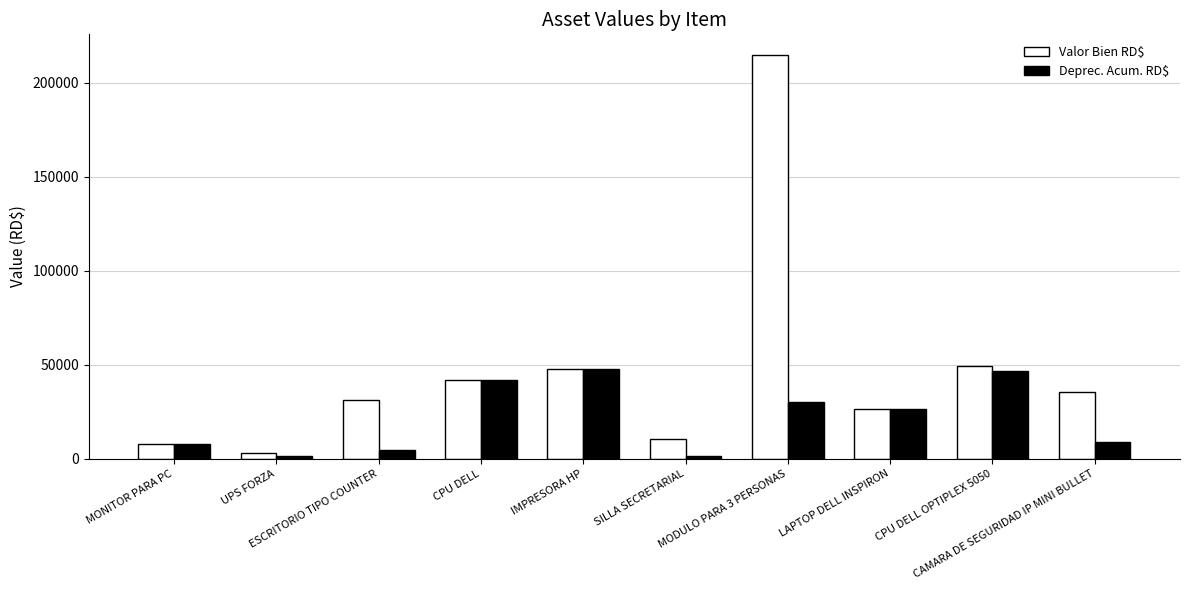

List the series in order of their overall mean, lowest first.

Deprec. Acum. RD$, Valor Bien RD$